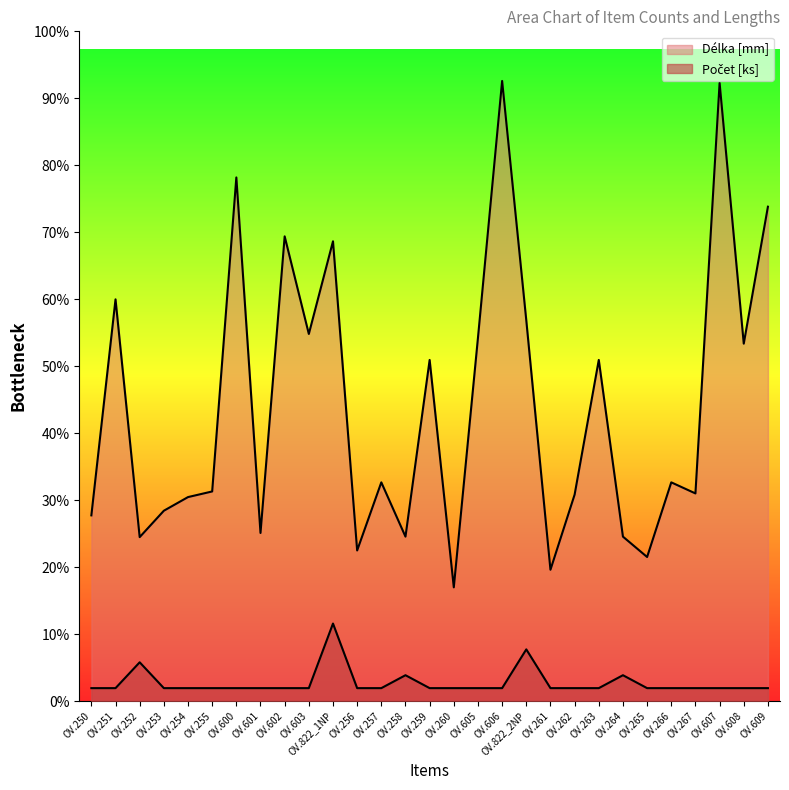

Does the chart display data point markers on the line(s)?

No